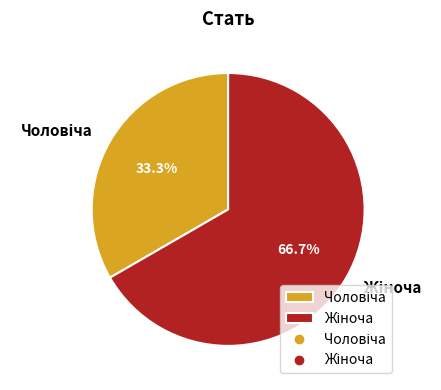

How many slices are in this pie chart?

2